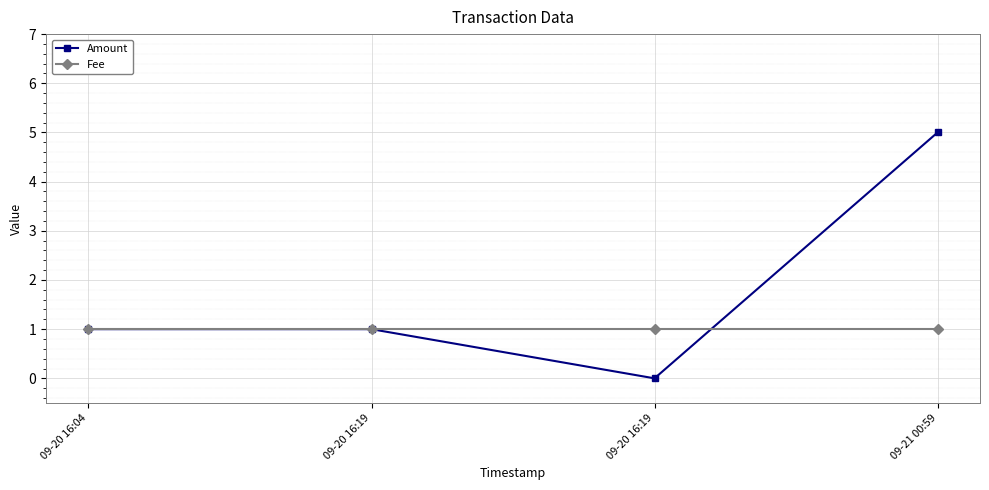

What are all the series names shown in the legend?

Amount, Fee